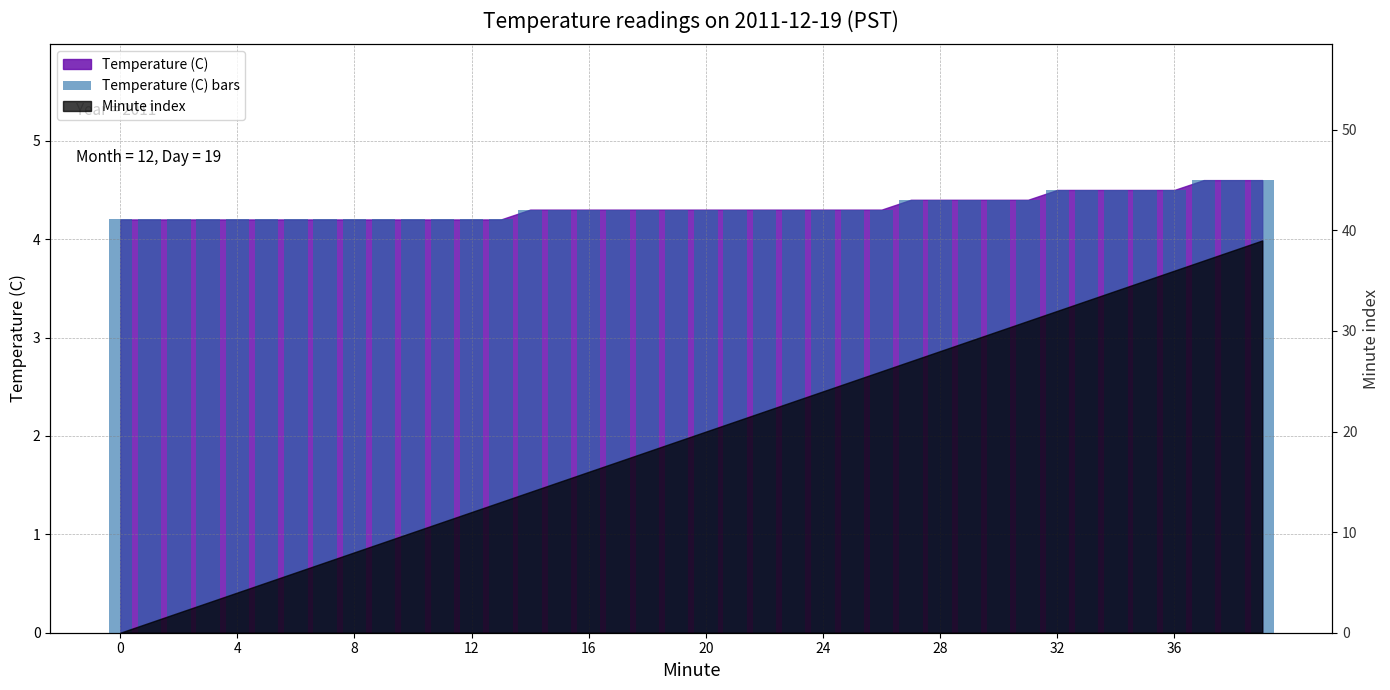

How many bars are there in total?

40